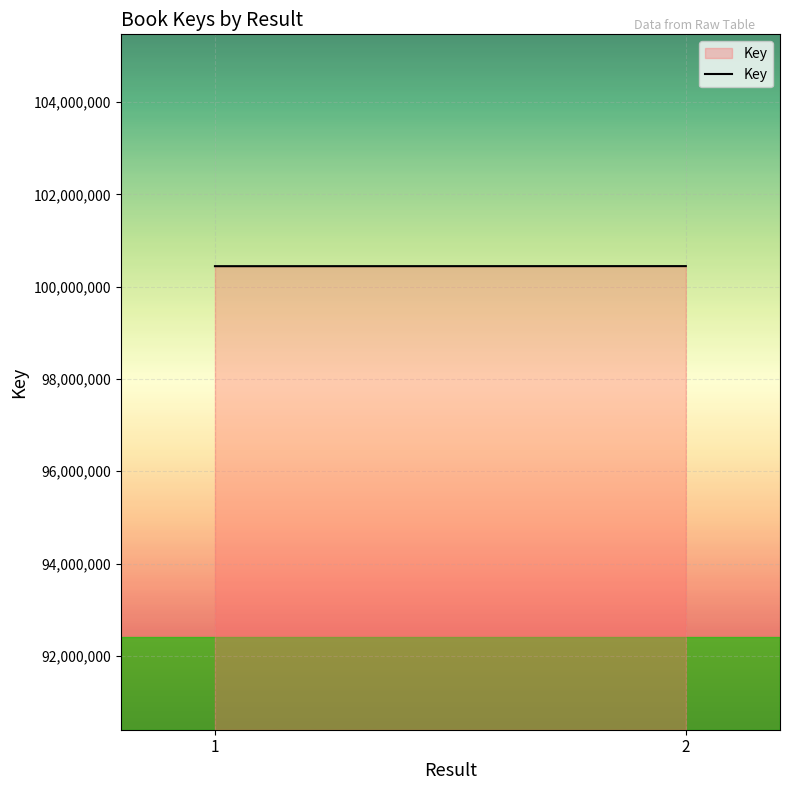

Reading left to right, what are all the values shown in this chart?

1=100443591	2=100444973